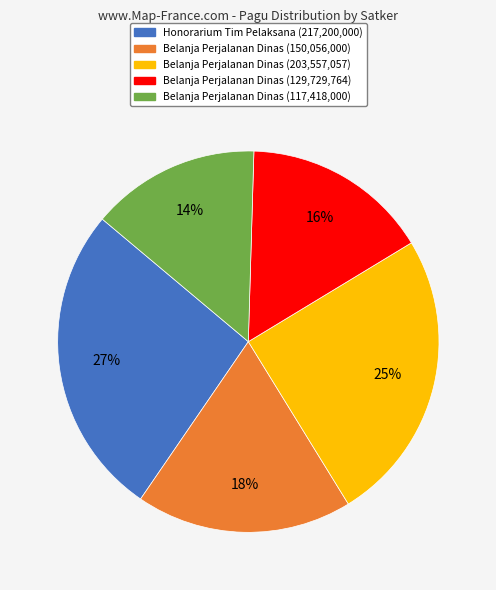

How many segments does this pie chart have?

5